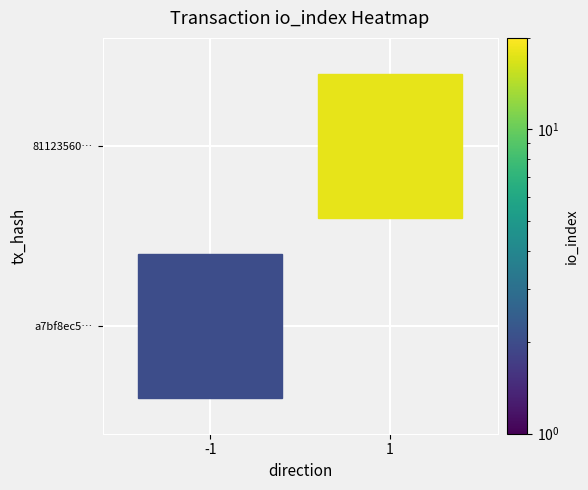

Rank the series at direction from highest to lowest value.

811235603ed21bedc871b5fb0410b1c42fe361a, a7bf8ec58b7b5ffda9ec1964264c326c3583546